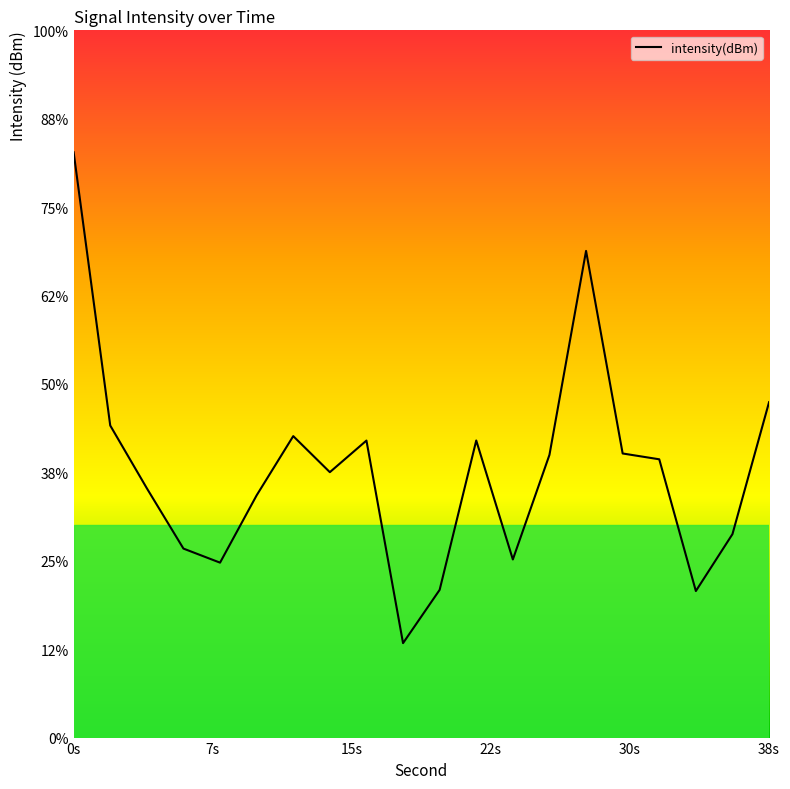

Is this an area chart (filled region under the line)?

No